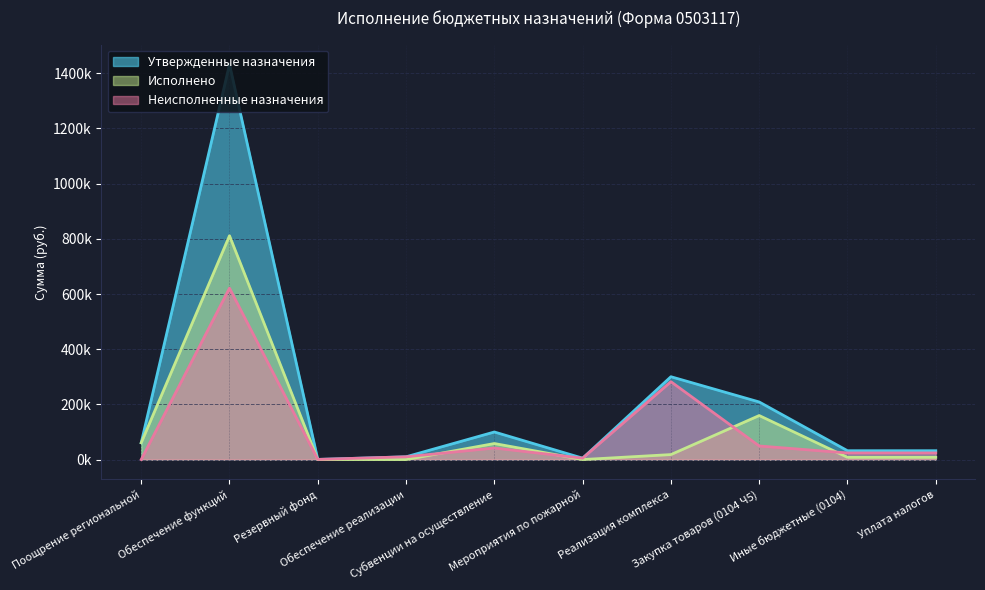

The Неисполненные назначения series shows 146115.1 at Обеспечение функций. True or false?

False